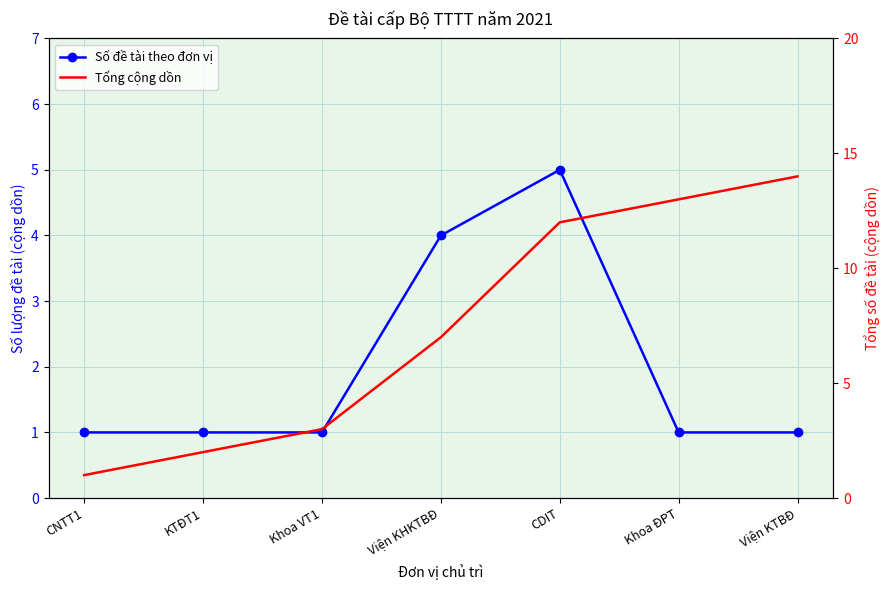

Reading left to right, extract all data points from this chart.

Số đề tài theo đơn vị: CNTT1=1	KTĐT1=1	Khoa VT1=1	Viện KHKTBĐ=4	CDIT=5	Khoa ĐPT=1	Viện KTBĐ=1
Tổng cộng dồn: CNTT1=1	KTĐT1=2	Khoa VT1=3	Viện KHKTBĐ=7	CDIT=12	Khoa ĐPT=13	Viện KTBĐ=14